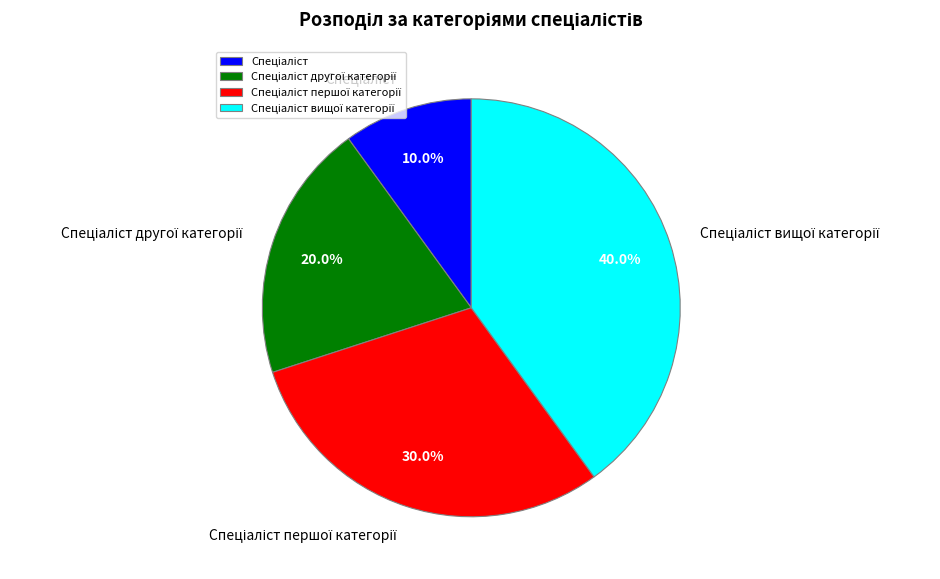

Is there any slice that represents more than half of the pie?

No